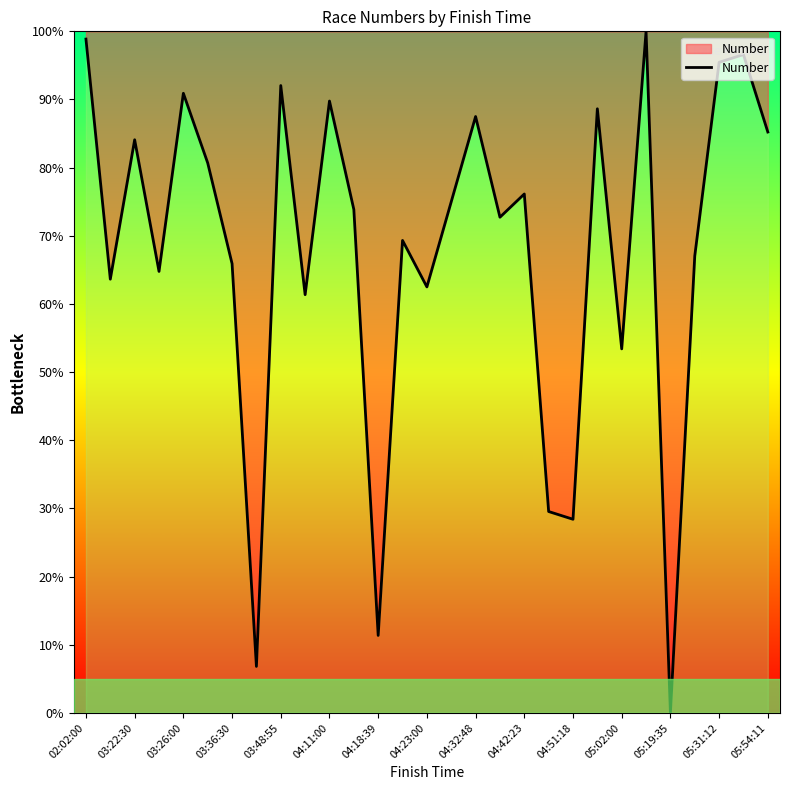

What is the maximum value shown in the chart?

100.0